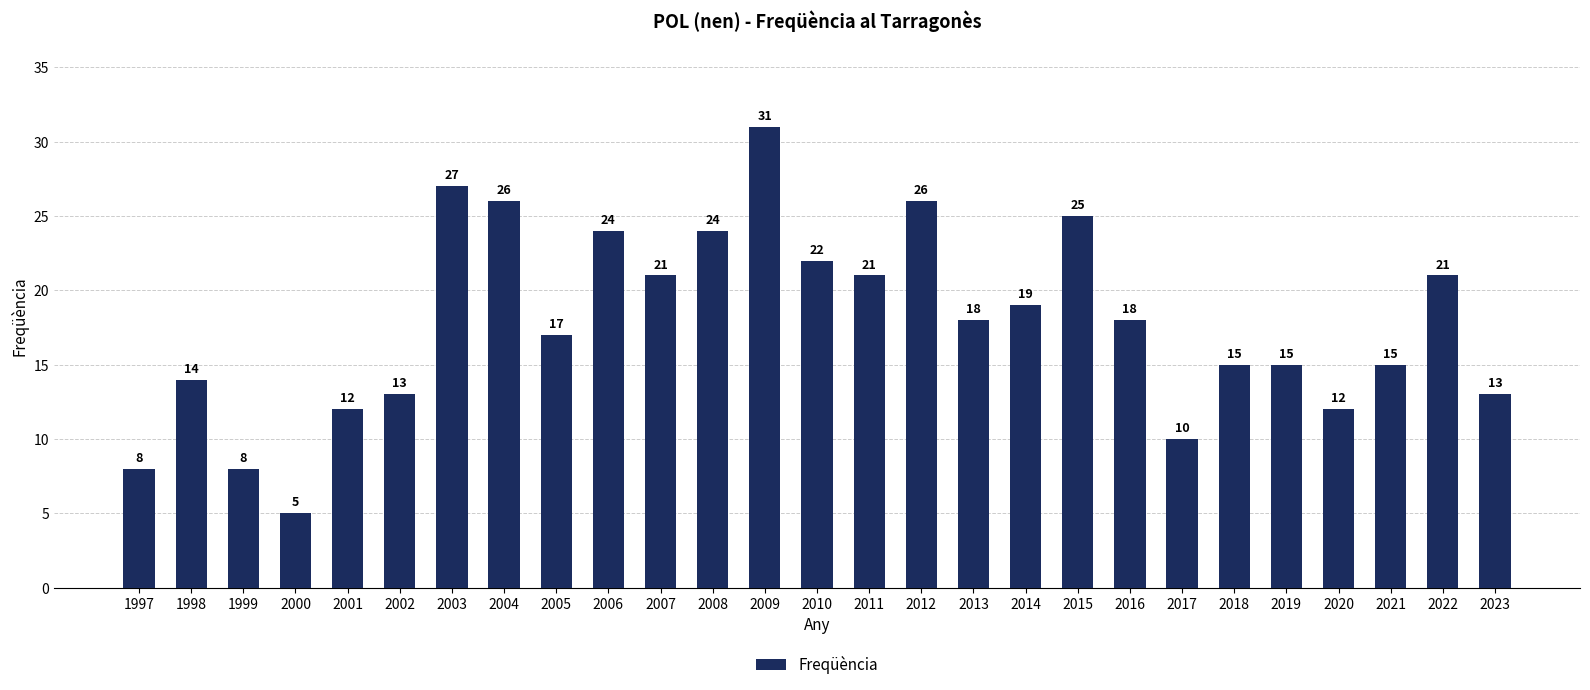

Reading right to left, extract all data points from this chart.

2023=13	2022=21	2021=15	2020=12	2019=15	2018=15	2017=10	2016=18	2015=25	2014=19	2013=18	2012=26	2011=21	2010=22	2009=31	2008=24	2007=21	2006=24	2005=17	2004=26	2003=27	2002=13	2001=12	2000=5	1999=8	1998=14	1997=8